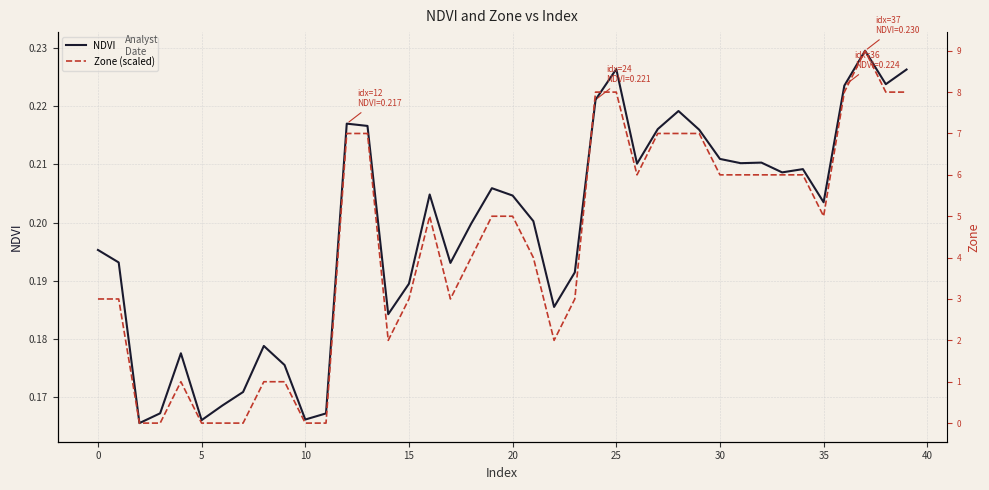

Is this an area chart (filled region under the line)?

No